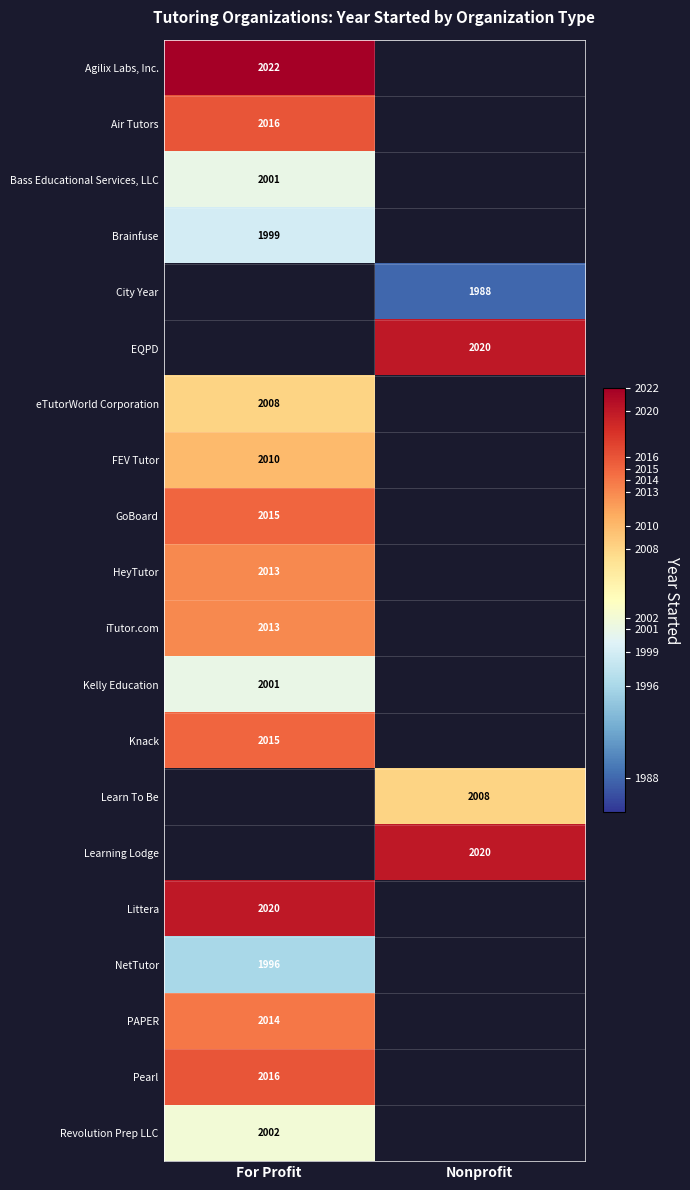

Is it true that Pearl equals 2836 at For Profit?

False